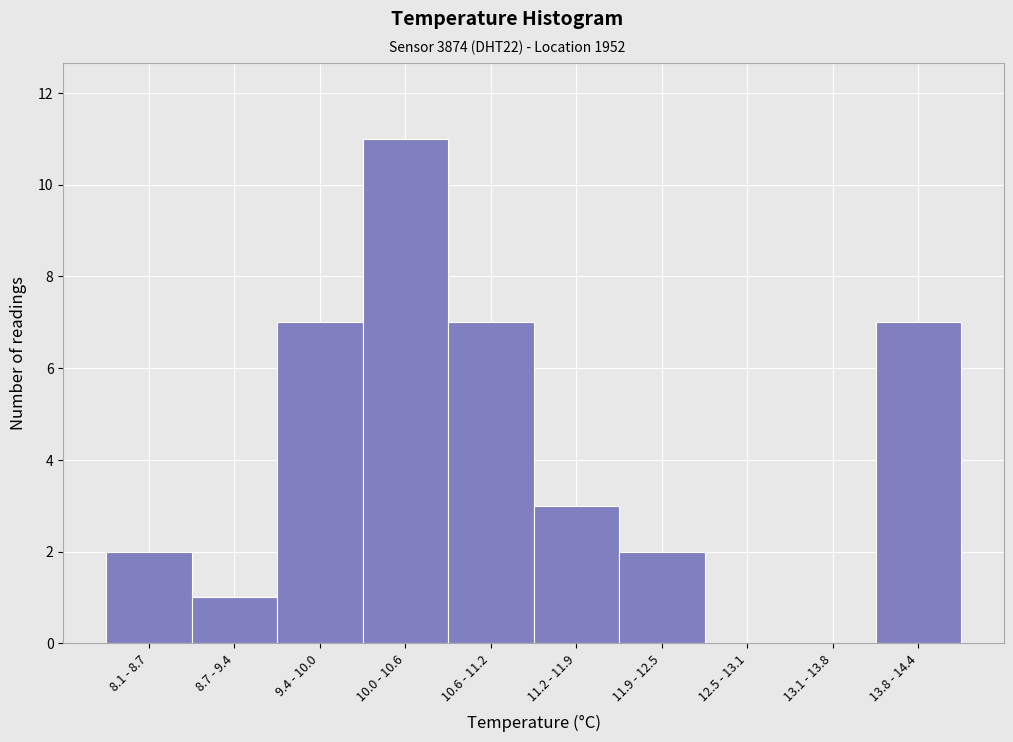

Reading left to right, list all the values displayed in this chart.

8.1 - 8.7=2	8.7 - 9.4=1	9.4 - 10.0=7	10.0 - 10.6=11	10.6 - 11.2=7	11.2 - 11.9=3	11.9 - 12.5=2	12.5 - 13.1=0	13.1 - 13.8=0	13.8 - 14.4=7